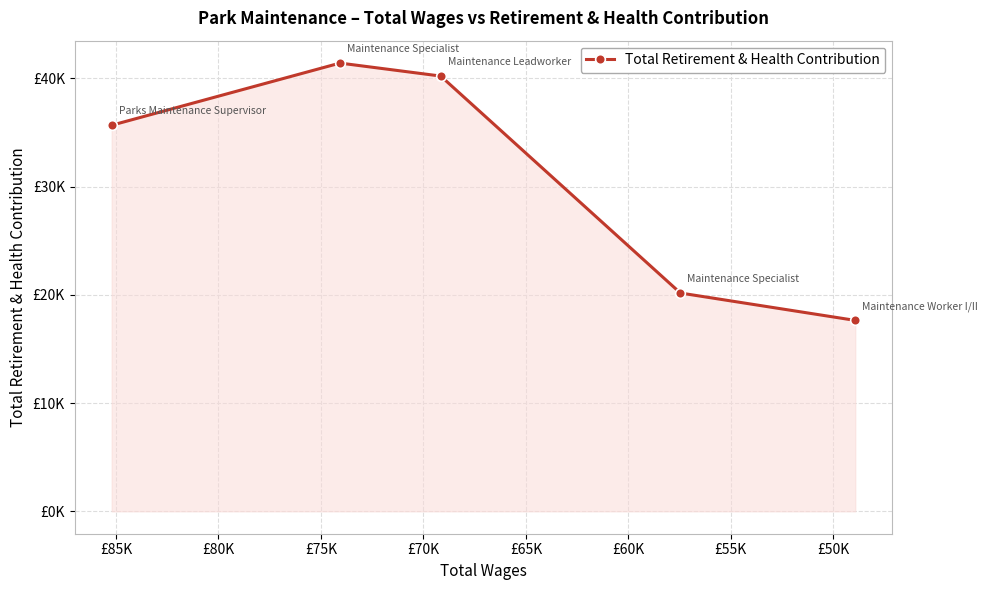

Reading left to right, extract all data points from this chart.

35668	41410	40210	20167	17638